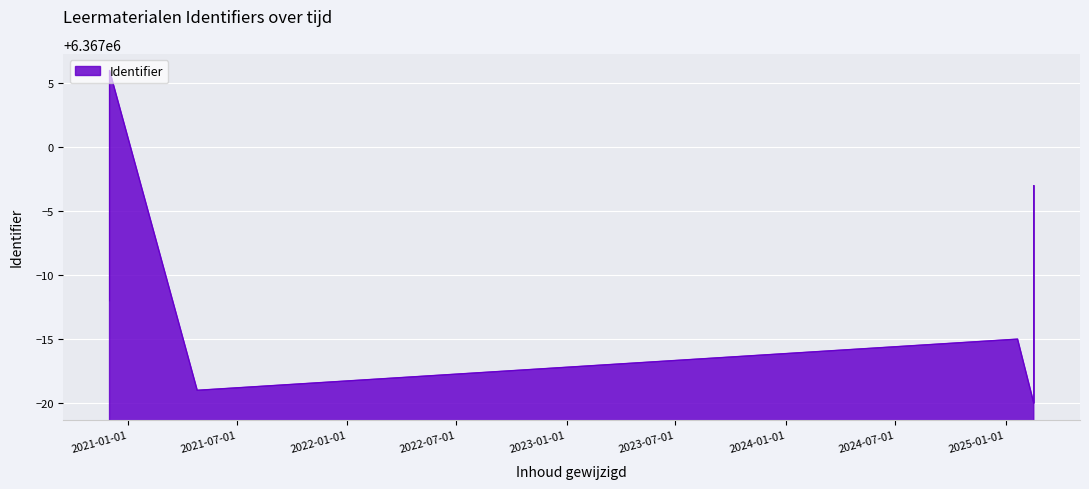

List the labels in order of value, smallest first.

2025-02-17, 2021-04-26, 2025-02-17, 2025-01-21, 2025-02-17, 2020-12-01, 2020-12-01, 2025-02-17, 2025-02-17, 2020-12-01, 2020-12-01, 2020-12-01, 2020-12-01, 2020-12-01